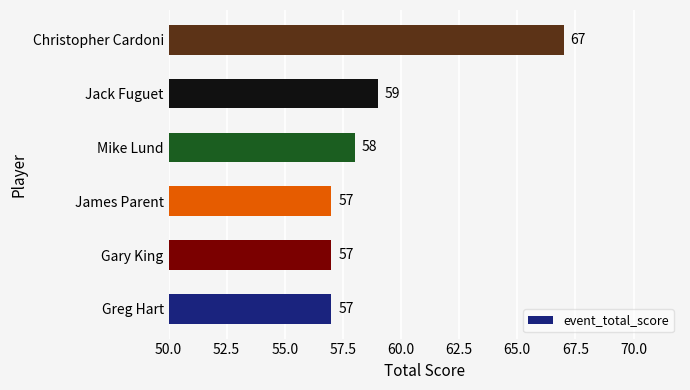

What is the difference between the maximum and minimum values?

10